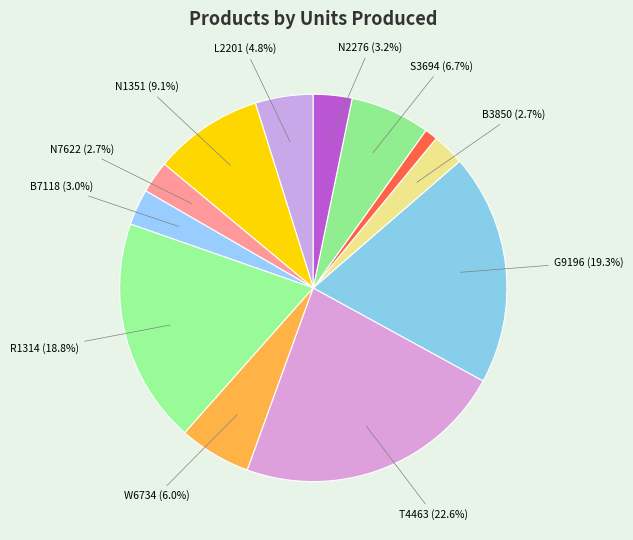

How many segments does this pie chart have?

12